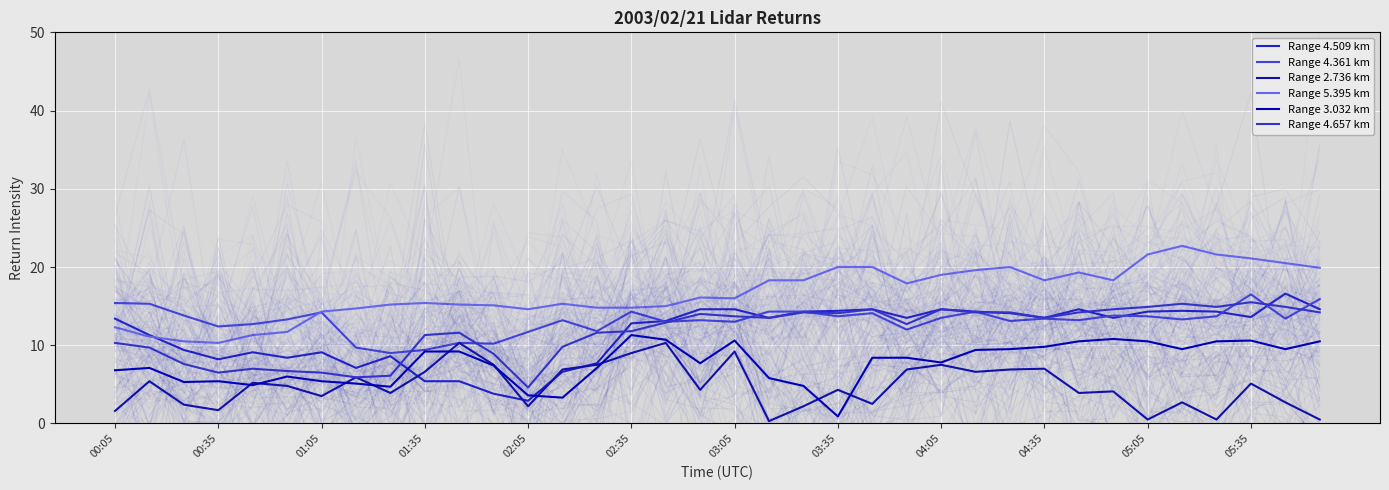

What are all the series names shown in the legend?

Range 4.509 km, Range 4.361 km, Range 2.736 km, Range 5.395 km, Range 3.032 km, Range 4.657 km